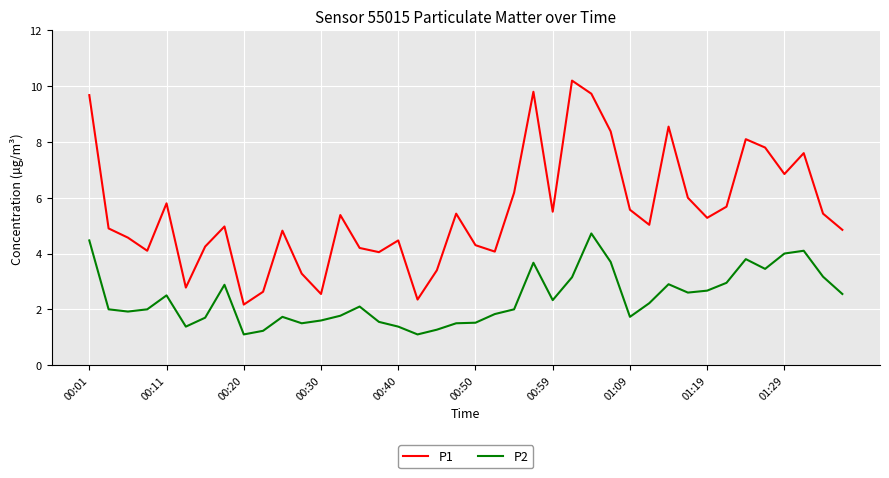

True or false: P2 and P1 cross at least once.

False